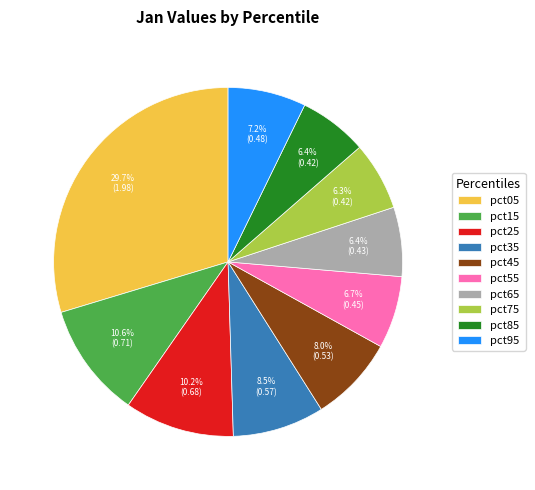

Which category has the biggest portion of the pie?

pct05